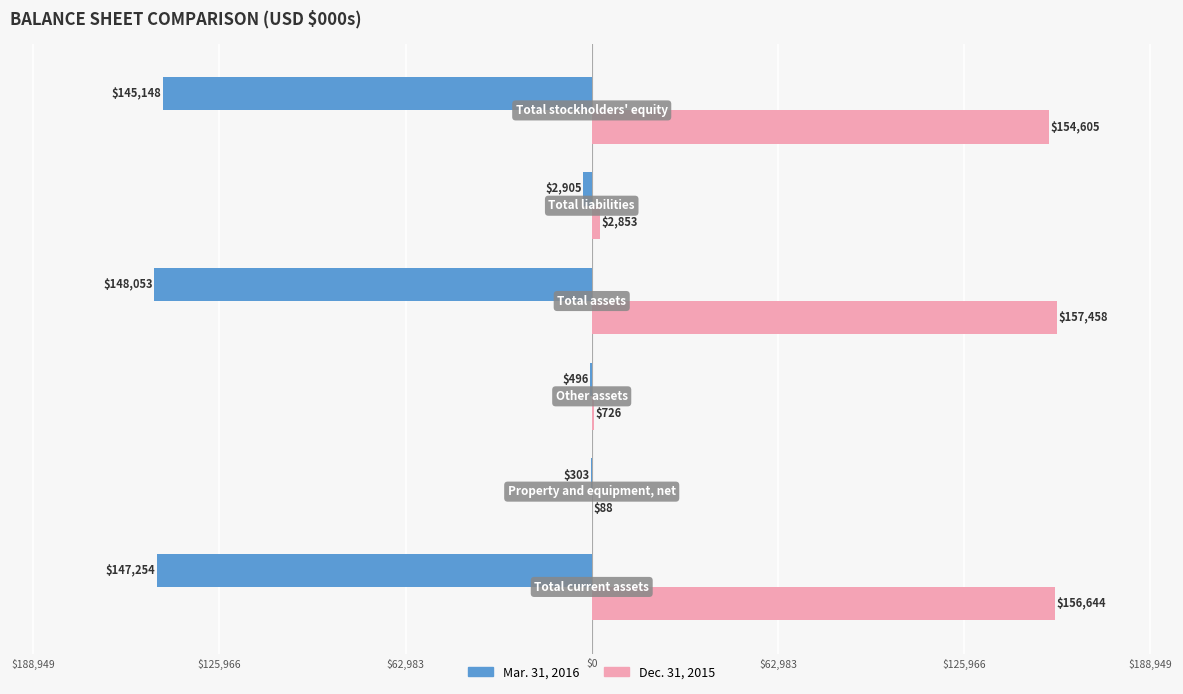

What are all the series names shown in the legend?

Mar. 31, 2016, Dec. 31, 2015